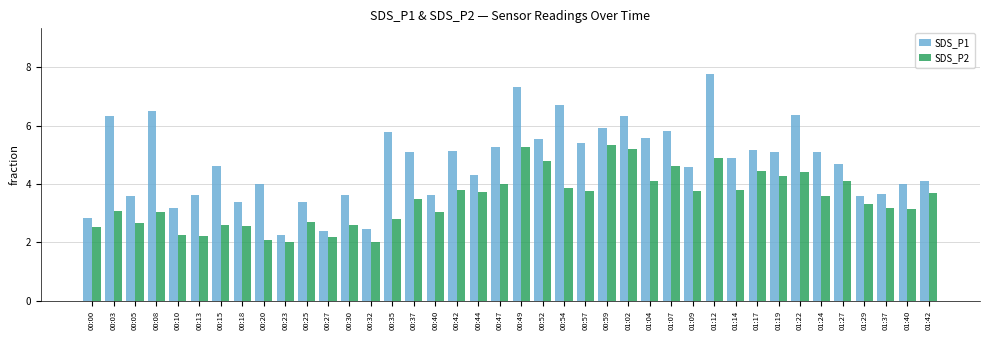

What is the total value across all series at 01:07?

10.4